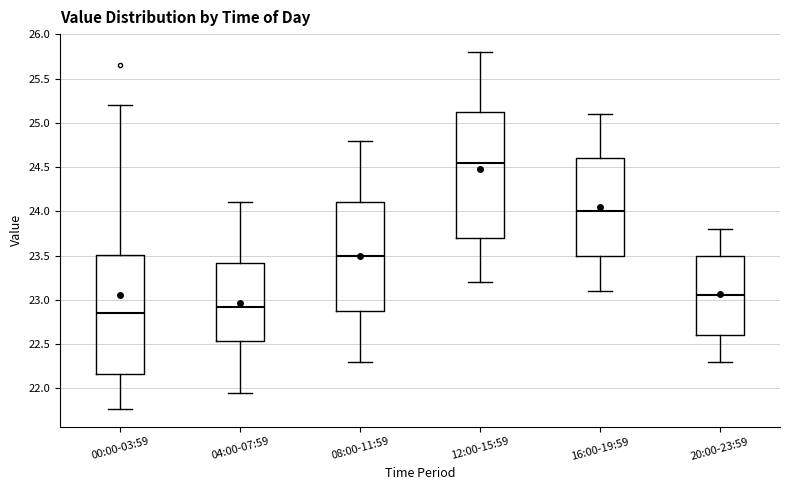

Comparing the boxes themselves (not the whiskers), which one is the tallest?

12:00-15:59